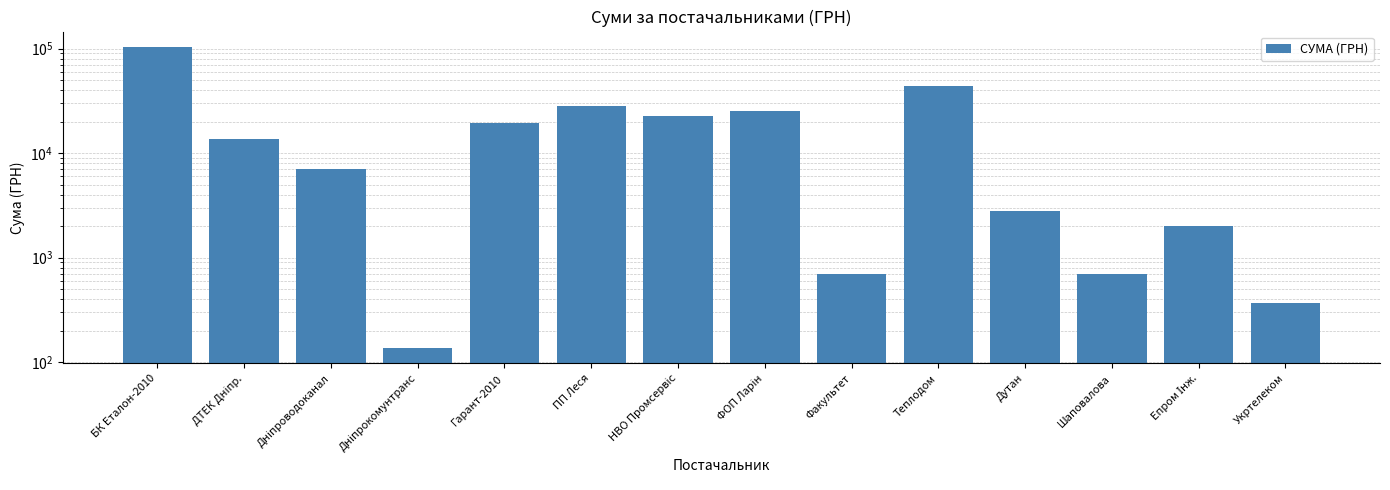

How many data points are above 13757?

7